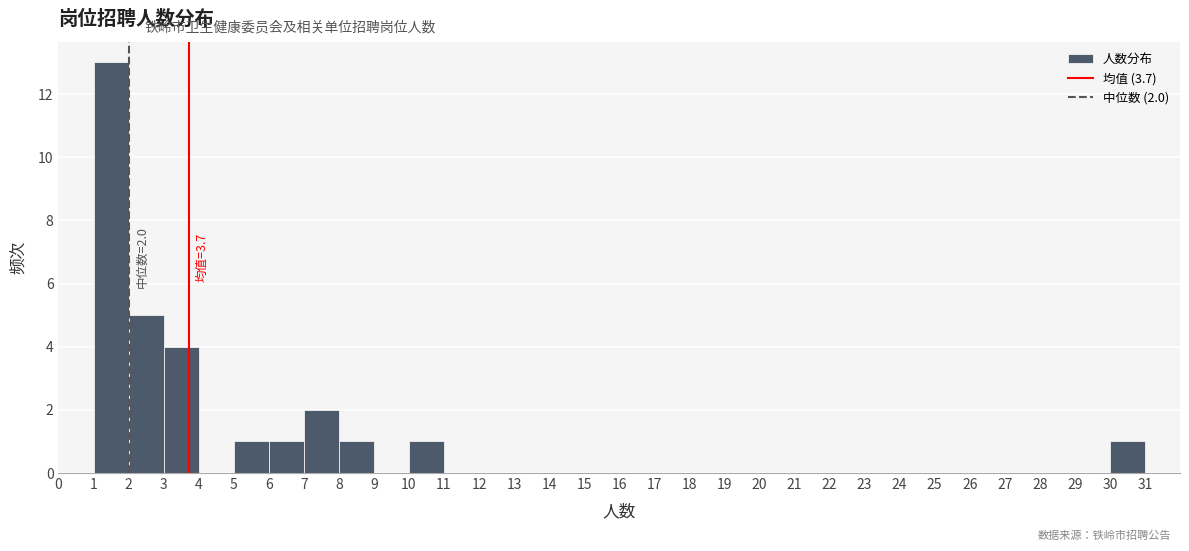

Over which range of the x-axis is the bar tallest?

1 to 2